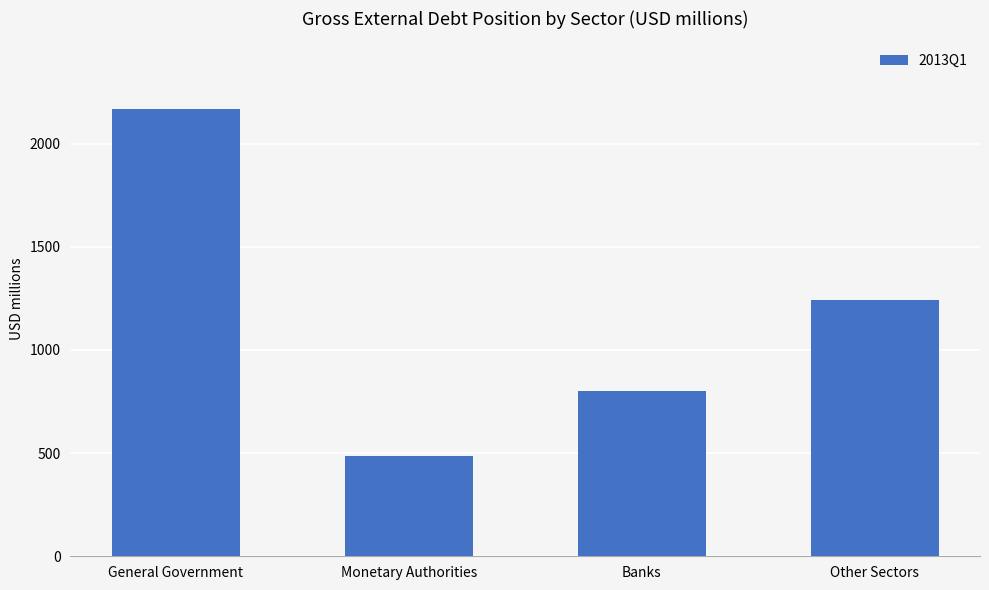

What position from the left is Monetary Authorities?

2